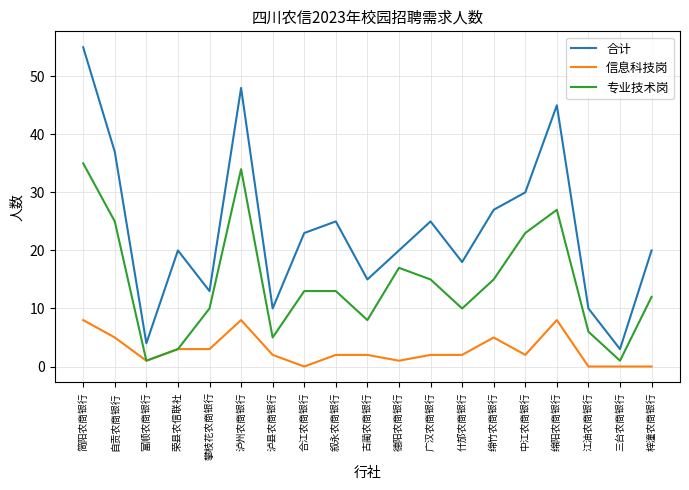

What is the highest value of the 专业技术岗 series?

35